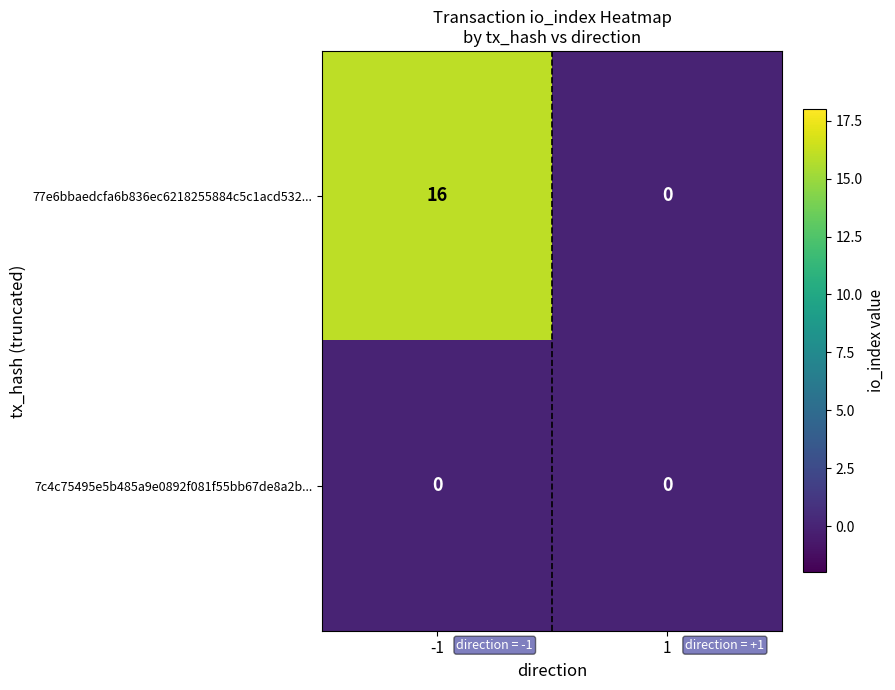

What is the maximum value shown in the chart?

16